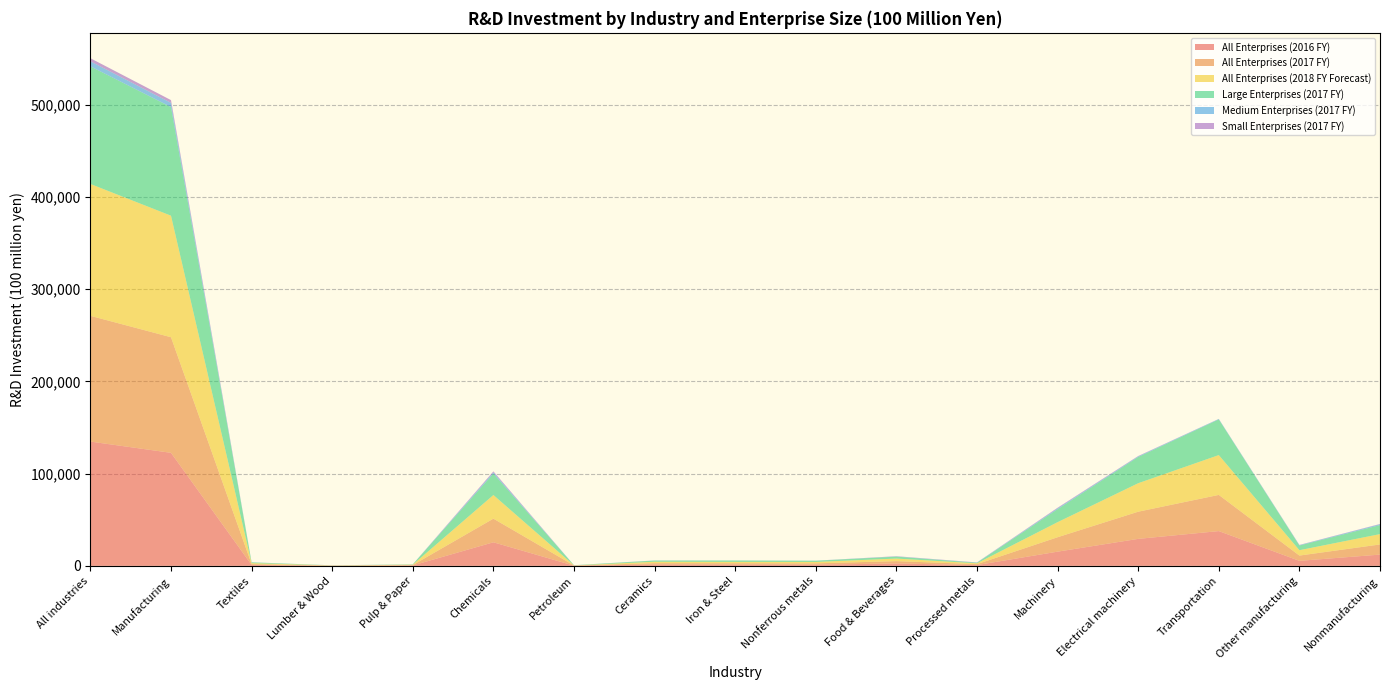

Reading left to right, transcribe all the data shown in this chart.

All Enterprises (2016 FY): 134710	122508	980	129	459	25534	182	1468	1296	1314	2565	861	15388	29237	37677	5419	12202
All Enterprises (2017 FY): 136283	125293	937	152	401	25627	217	1439	1565	1396	2545	985	15638	29455	39218	5719	10990
All Enterprises (2018 FY Forecast): 142950	131734	1033	152	424	25613	89	1538	1433	1531	2792	908	16334	30889	43170	5829	11216
Large Enterprises (2017 FY): 127486	117754	838	118	337	23285	182	1289	1505	1304	2074	583	14090	28426	38647	5076	9732
Medium Enterprises (2017 FY): 5456	4541	56	16	53	1288	28	82	46	74	216	227	902	646	478	429	915
Small Enterprises (2017 FY): 3340	2998	42	18	10	1054	7	68	14	18	256	175	646	383	93	214	342